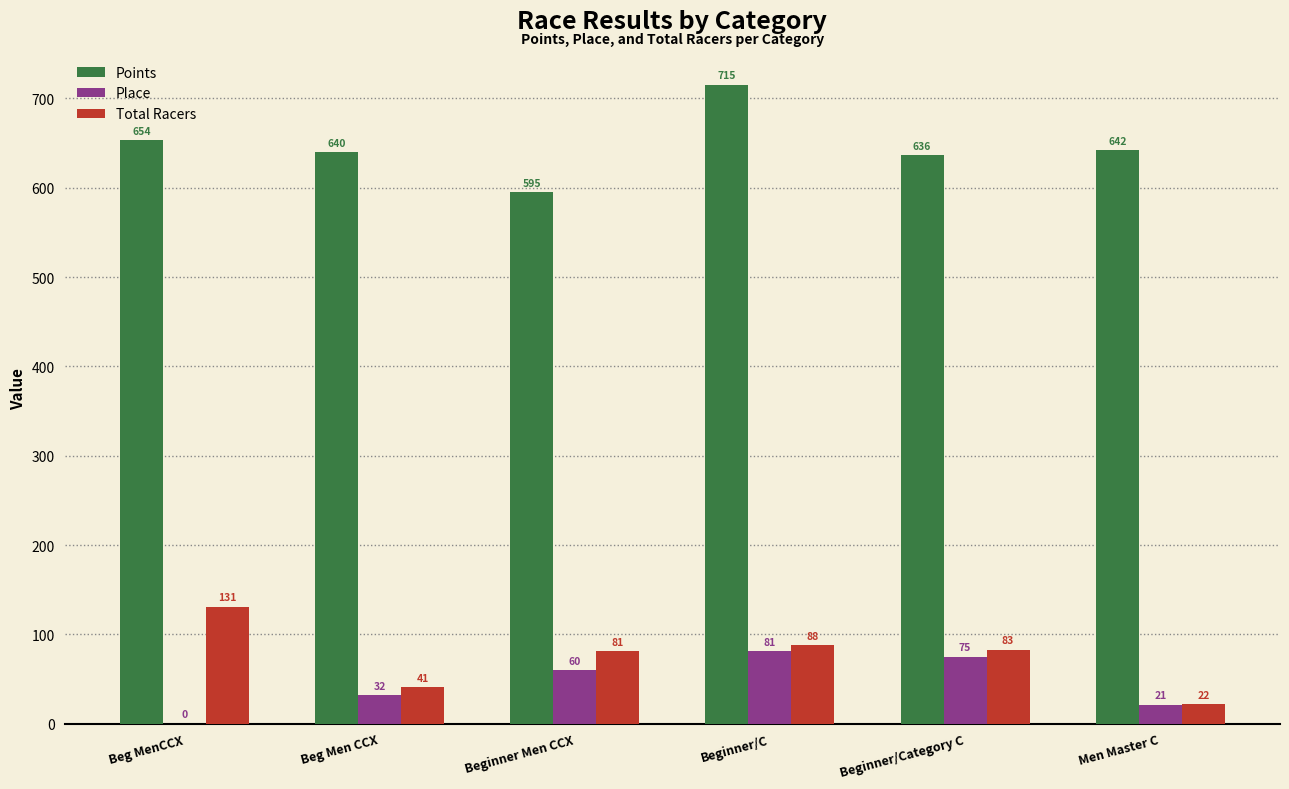

What is the sum of the Place values at Beginner/C and Beginner/Category C?

156.0